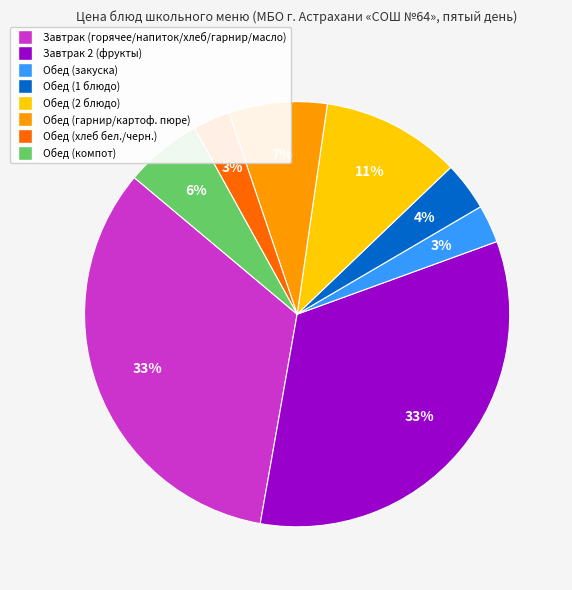

How many segments does this pie chart have?

8